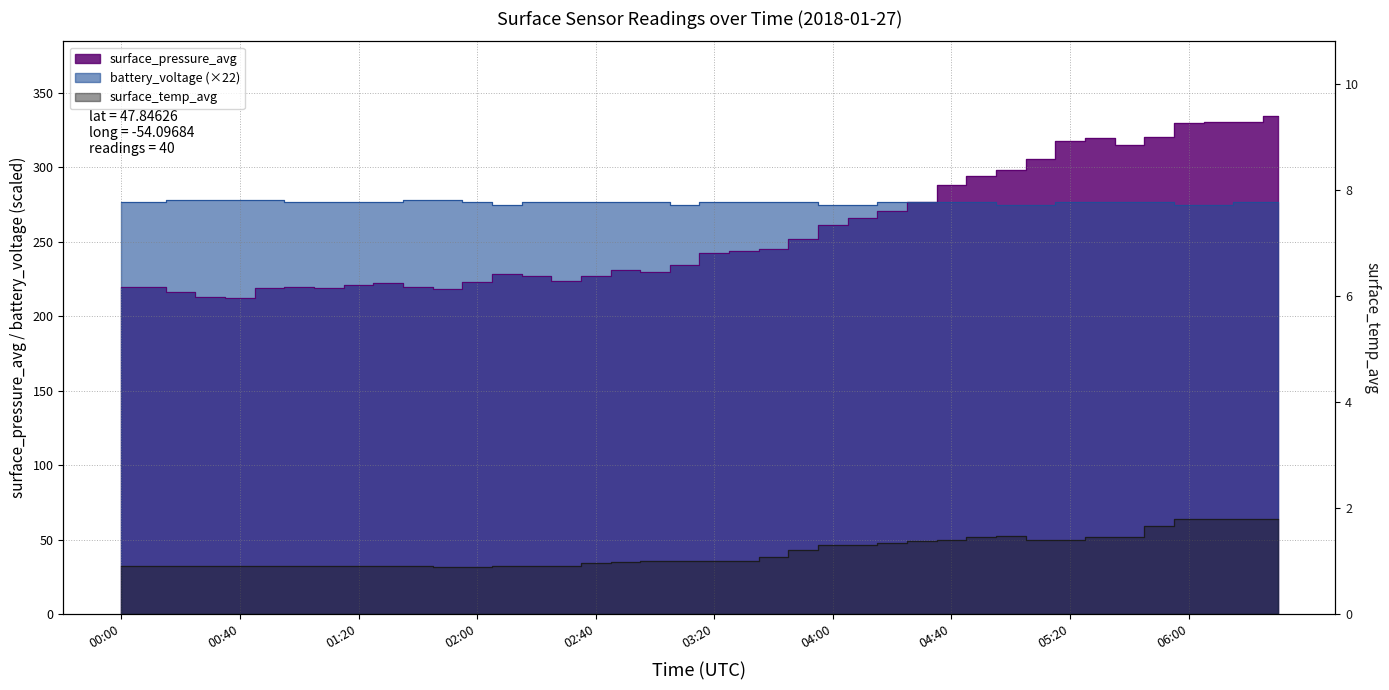

Reading left to right, transcribe all the data shown in this chart.

surface_pressure_avg: 00:00=220.0	00:10=219.8	00:20=216.6	00:30=212.7	00:40=212.4	00:50=218.8	01:00=220.0	01:10=219.0	01:20=221.0	01:30=222.2	01:40=219.4	01:50=218.0	02:00=223.2	02:10=228.5	02:20=227.3	02:30=223.4	02:40=226.8	02:50=231.0	03:00=229.4	03:10=234.1	03:20=242.6	03:30=243.9	03:40=244.9	03:50=251.9	04:00=261.4	04:10=266.2	04:20=270.8	04:30=277.0	04:40=288.1	04:50=294.0	05:00=298.1	05:10=305.8	05:20=318.0	05:30=319.5	05:40=315.0	05:50=320.3	06:00=329.5	06:10=330.5	06:20=330.2	06:30=334.5
surface_temp_avg: 00:00=0.9	00:10=0.9	00:20=0.9	00:30=0.9	00:40=0.9	00:50=0.9	01:00=0.9	01:10=0.9	01:20=0.9	01:30=0.9	01:40=0.9	01:50=0.9	02:00=0.9	02:10=0.9	02:20=0.9	02:30=0.9	02:40=1.0	02:50=1.0	03:00=1.0	03:10=1.0	03:20=1.0	03:30=1.0	03:40=1.1	03:50=1.2	04:00=1.3	04:10=1.3	04:20=1.3	04:30=1.4	04:40=1.4	04:50=1.5	05:00=1.5	05:10=1.4	05:20=1.4	05:30=1.5	05:40=1.4	05:50=1.7	06:00=1.8	06:10=1.8	06:20=1.8	06:30=1.8
battery_voltage: 00:00=276.5	00:10=276.5	00:20=278.3	00:30=278.3	00:40=278.3	00:50=278.3	01:00=276.5	01:10=276.5	01:20=276.5	01:30=276.5	01:40=278.3	01:50=278.3	02:00=276.5	02:10=274.8	02:20=276.5	02:30=276.5	02:40=276.5	02:50=276.5	03:00=276.5	03:10=274.8	03:20=276.5	03:30=276.5	03:40=276.5	03:50=276.5	04:00=274.8	04:10=274.8	04:20=276.5	04:30=276.5	04:40=276.5	04:50=276.5	05:00=274.8	05:10=274.8	05:20=276.5	05:30=276.5	05:40=276.5	05:50=276.5	06:00=274.8	06:10=274.8	06:20=276.5	06:30=276.5